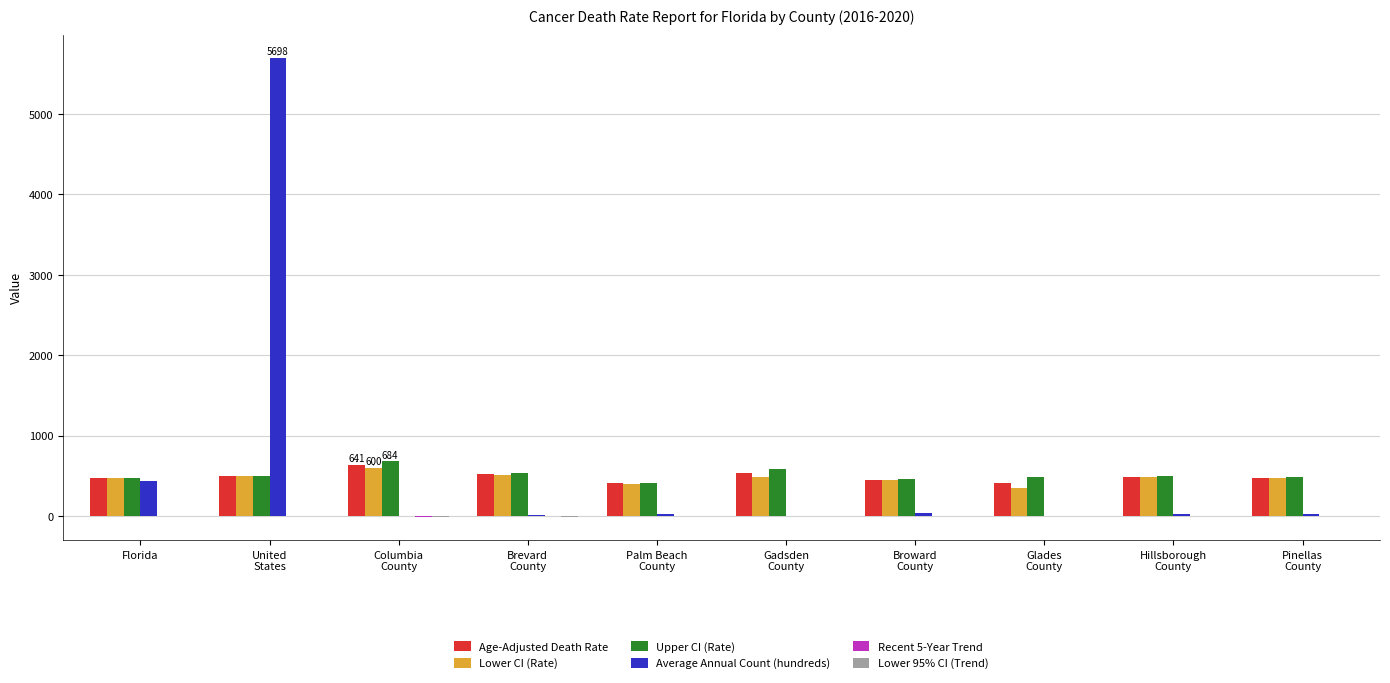

Is it true that Upper CI (Rate) equals 412.7 at Palm Beach
County?

True